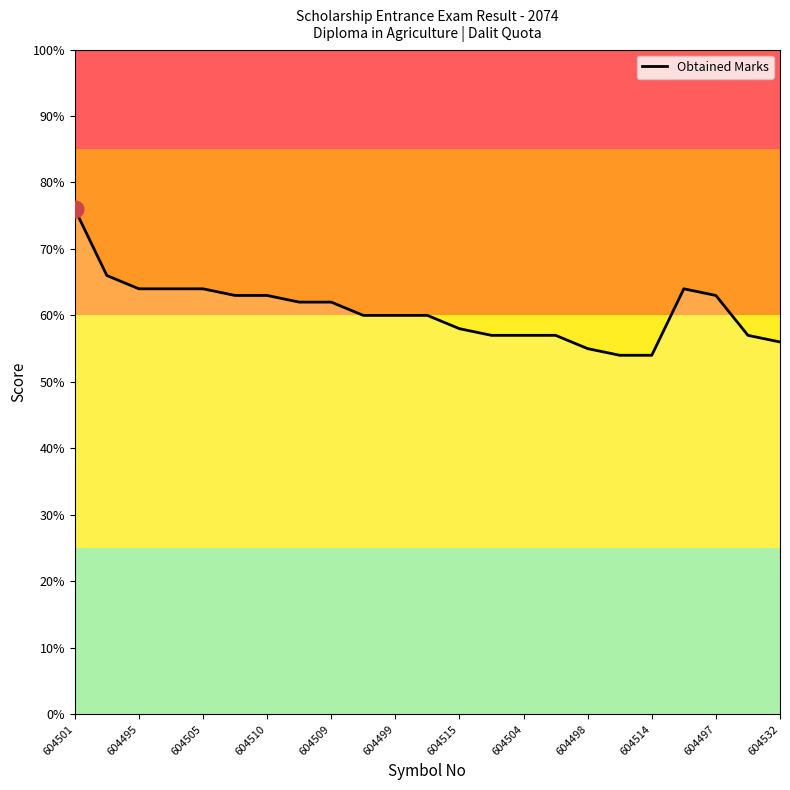

What is the difference between the maximum and minimum values?

22